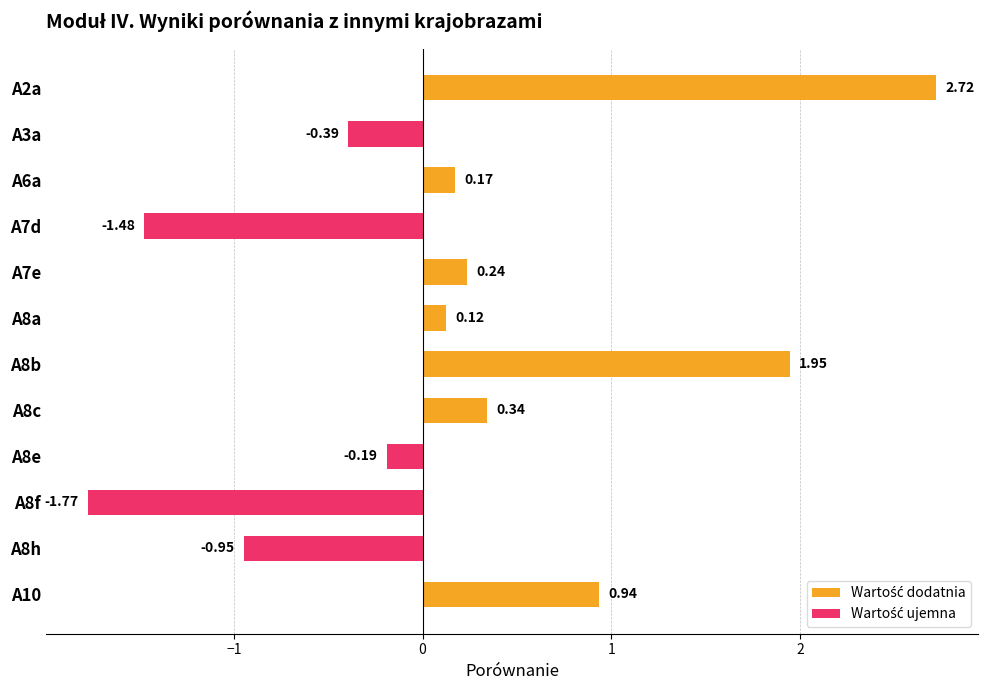

What is the value of the 5th bar from the left?

0.2